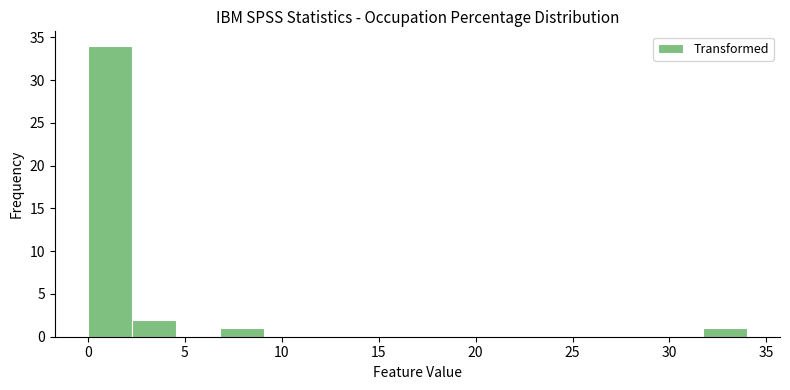

What is the height of the bar covering 0.0 to 2.5 on the x-axis? Neither the bar edges nor the heights are printed on the chart, so give them approximately, as read against the axes.

34